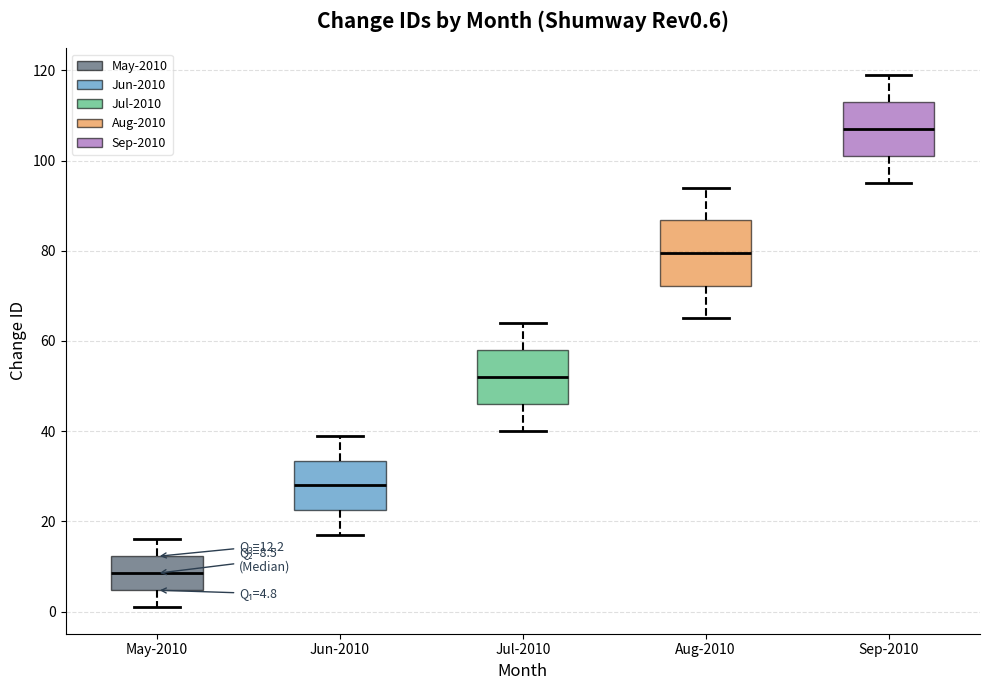

Which box has the lowest median line?

May-2010